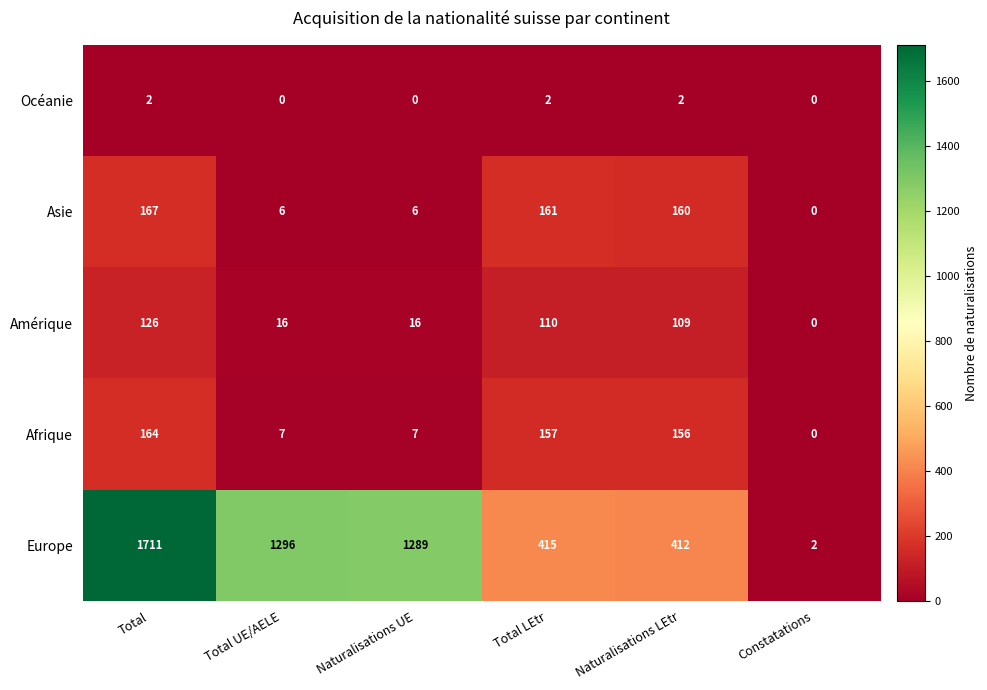

The Afrique series shows 4 at Naturalisations UE. True or false?

False